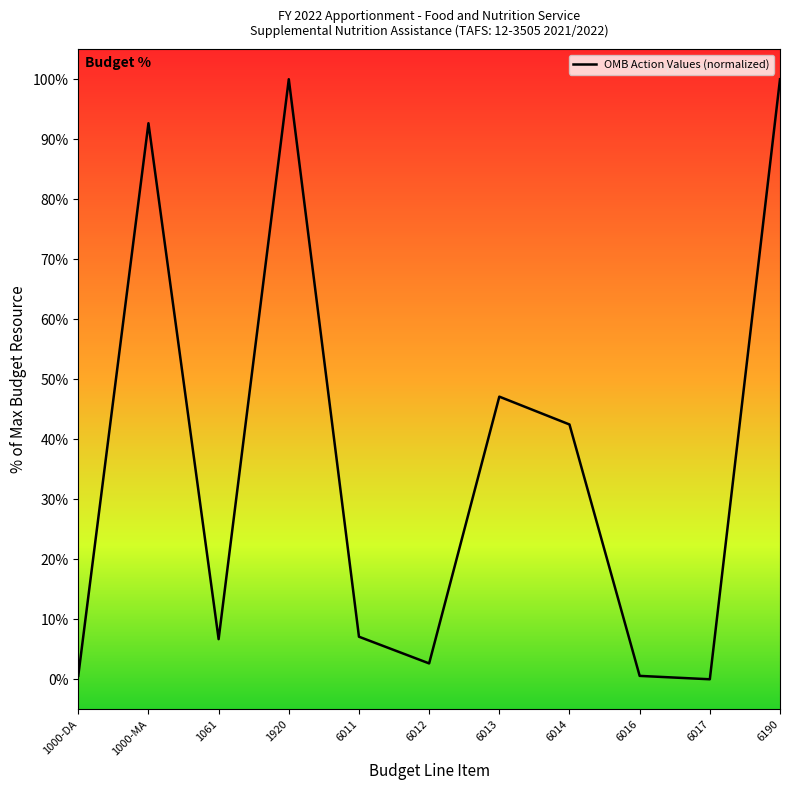

Is this an area chart (filled region under the line)?

No